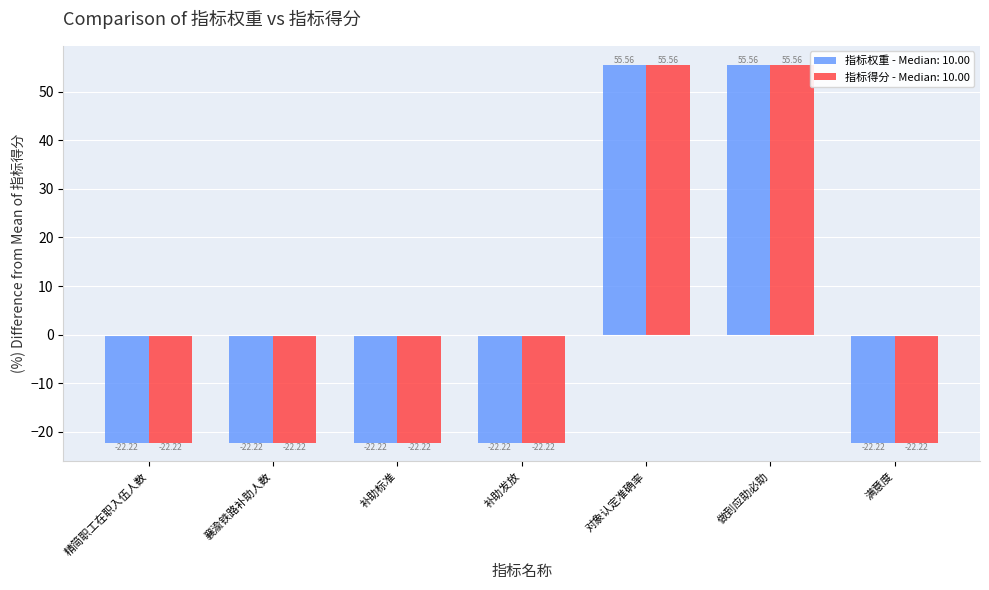

What is the total value across all series at 做到应助必助?

111.1